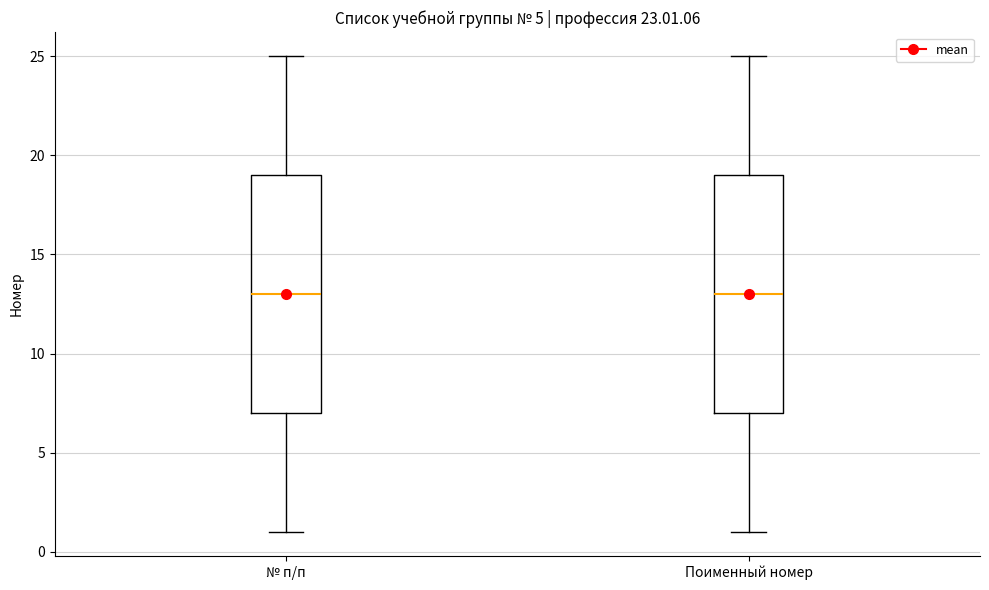

Reading left to right, transcribe this box plot: for each box, give where its median line is, the range the box spans, and where its two whiskers end, as read against the y-axis. The values are not printed on the chart, so give them approximately, as read against the axis.

№ п/п: median 13, box 7 to 19, whiskers 1 to 25
Поименный номер: median 13, box 7 to 19, whiskers 1 to 25